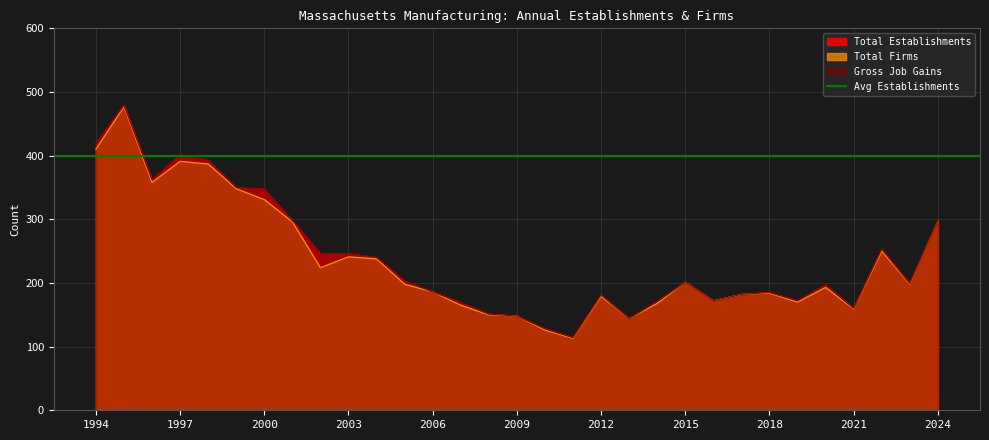

The Gross Job Gains series shows 264 at 2020. True or false?

False